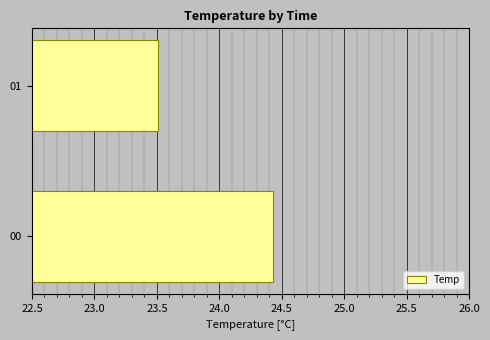

What is the minimum value shown in the chart?

23.5